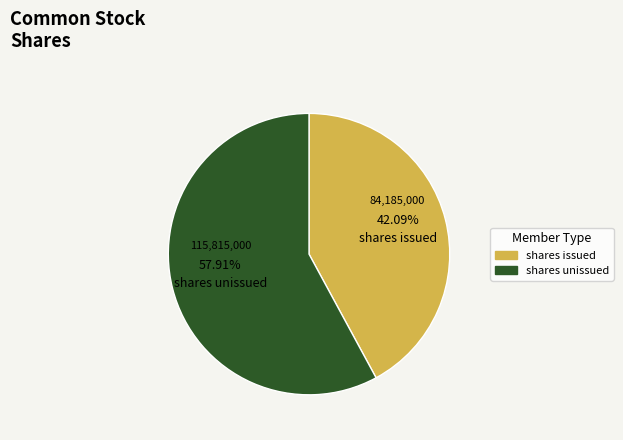

To the nearest percent, what is the average slice percentage?

50%